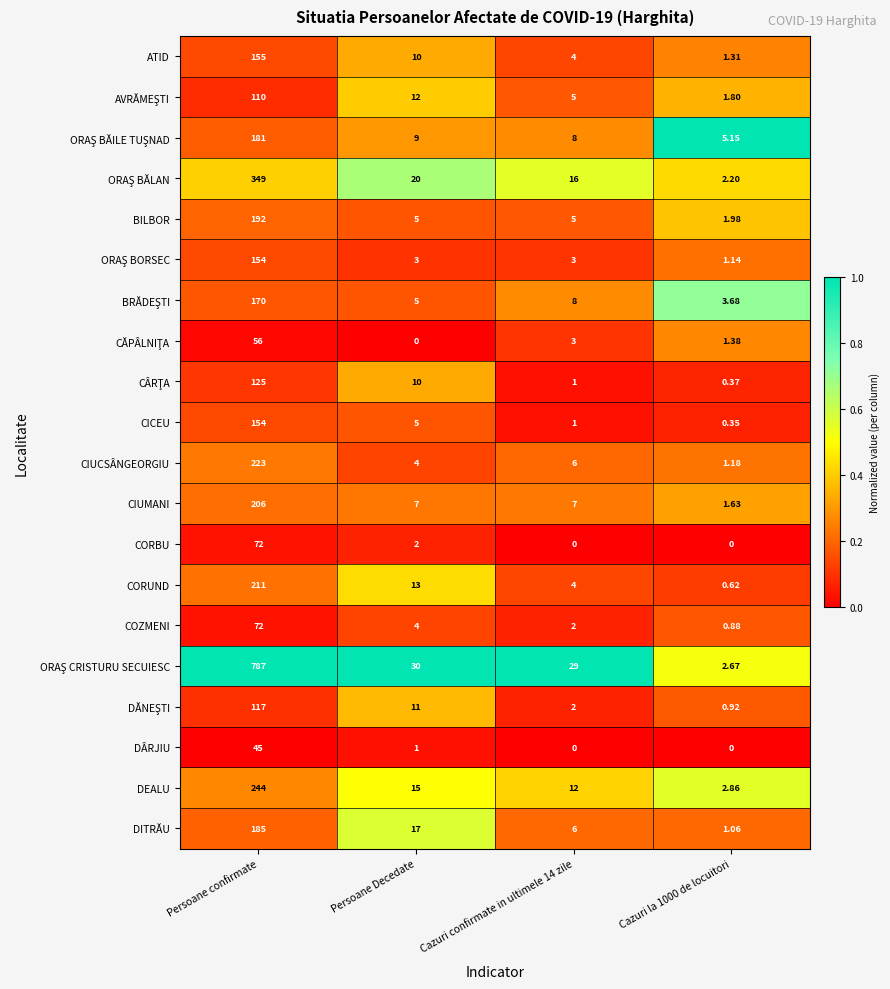

Which series changed the most between Persoane Decedate and Cazuri confirmate in ultimele 14 zile?

DITRĂU